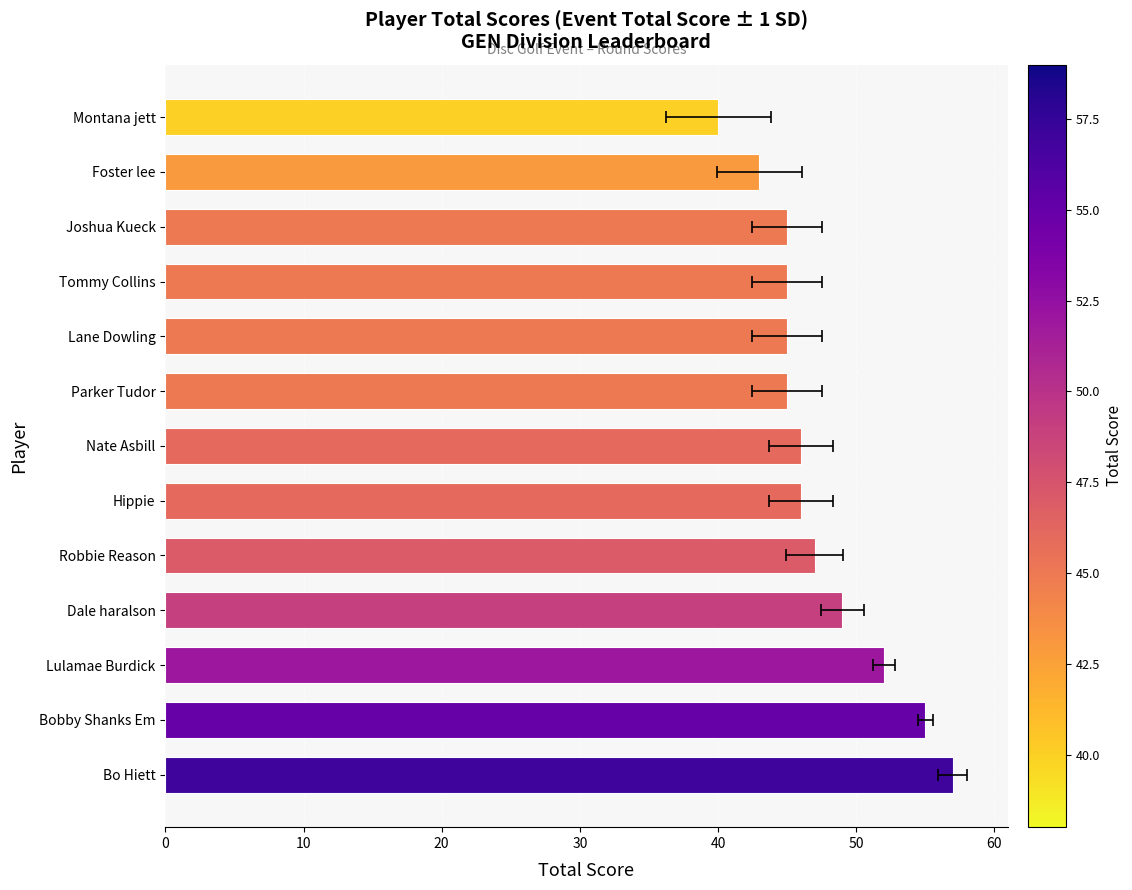

What is the difference between the maximum and minimum values?

17